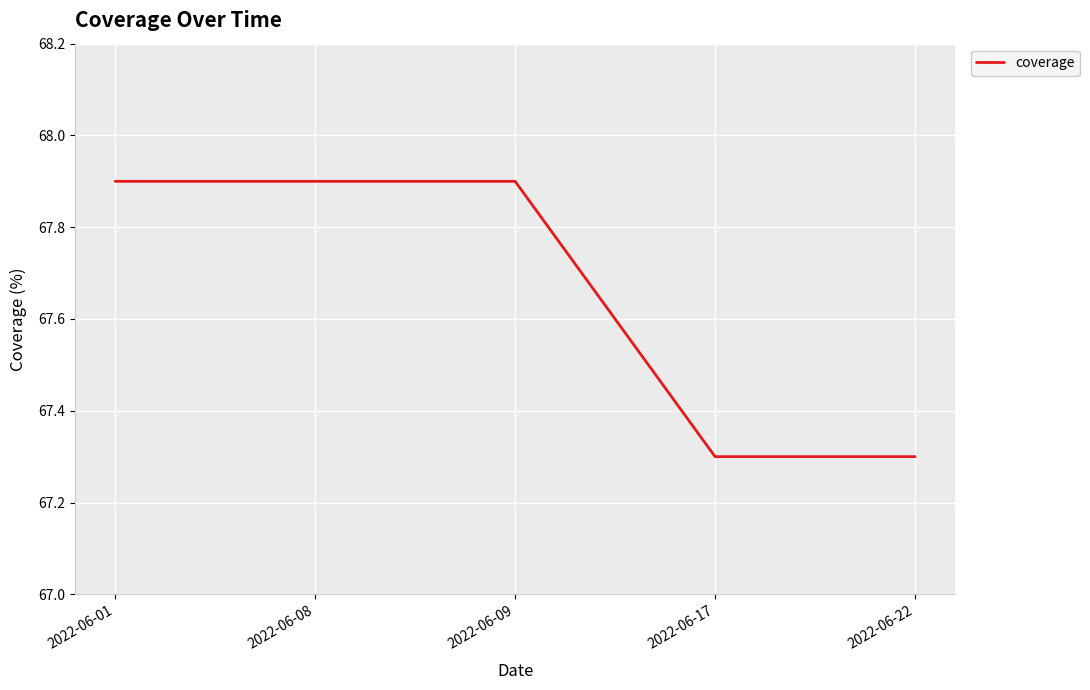

What is the ratio of the value at 2022-06-01 to the value at 2022-06-08?

1.0